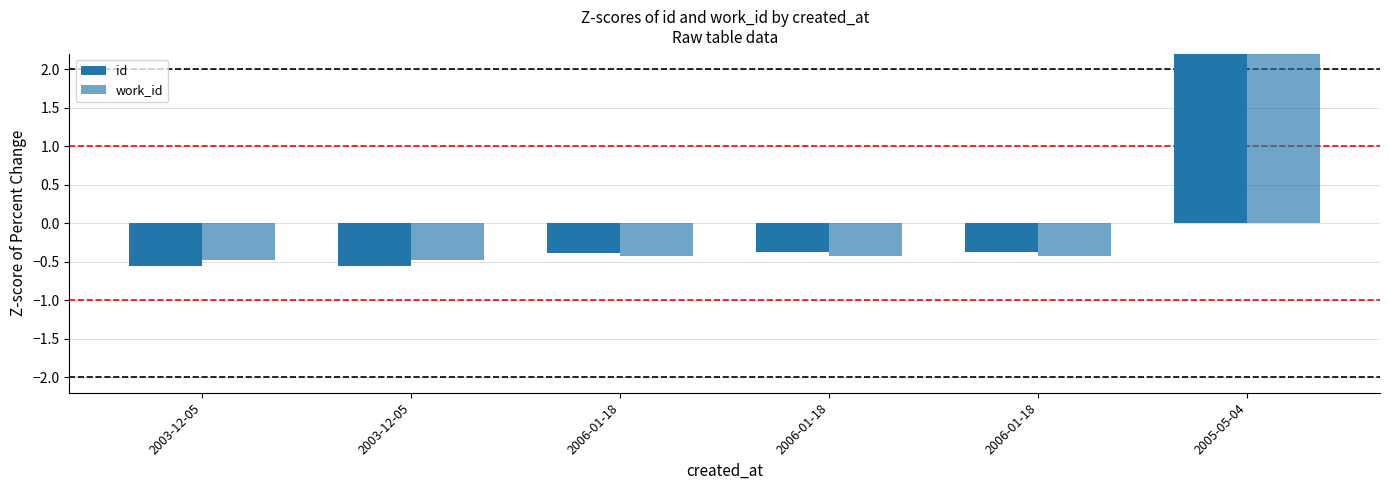

Count the number of data series in this chart.

2